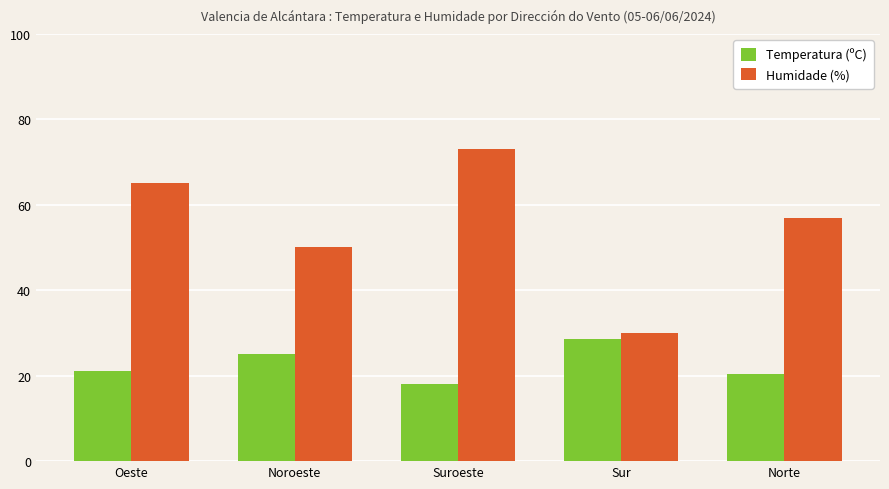

Which category has the highest value across all series?

Suroeste